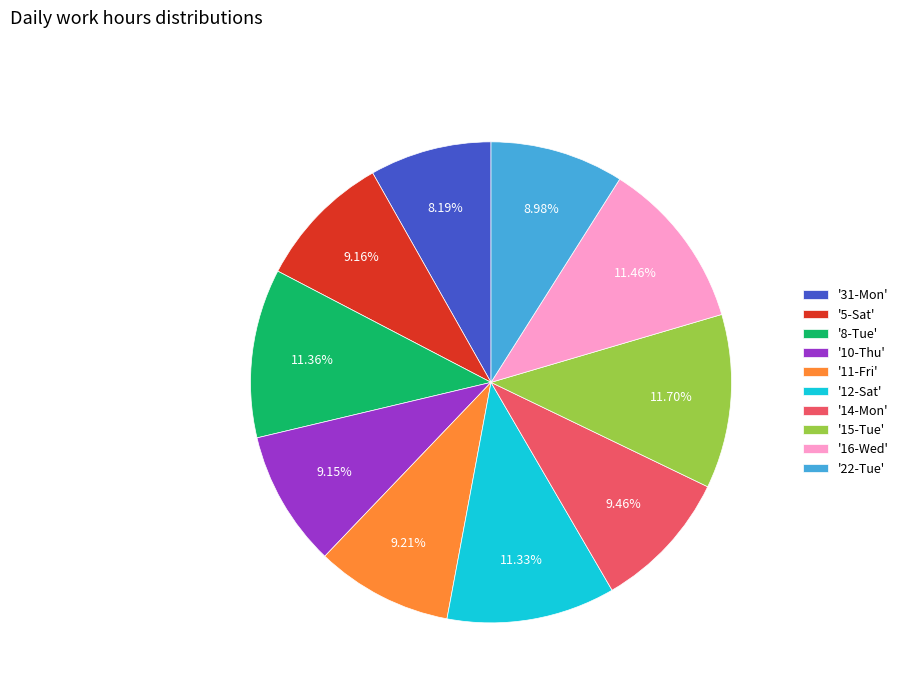

Count the number of slices in the pie.

10